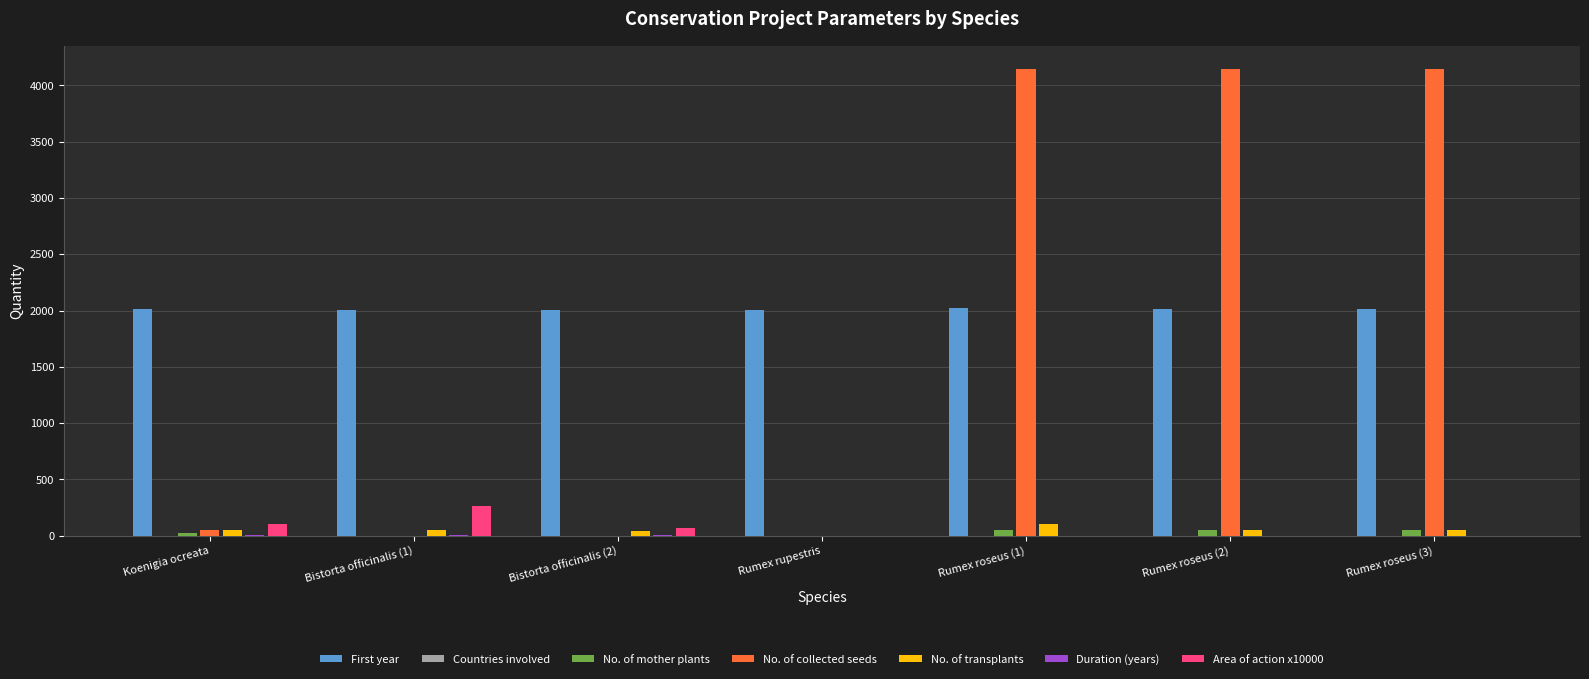

Which series changed the most between Bistorta officinalis (2) and Rumex roseus (1)?

No. of collected seeds